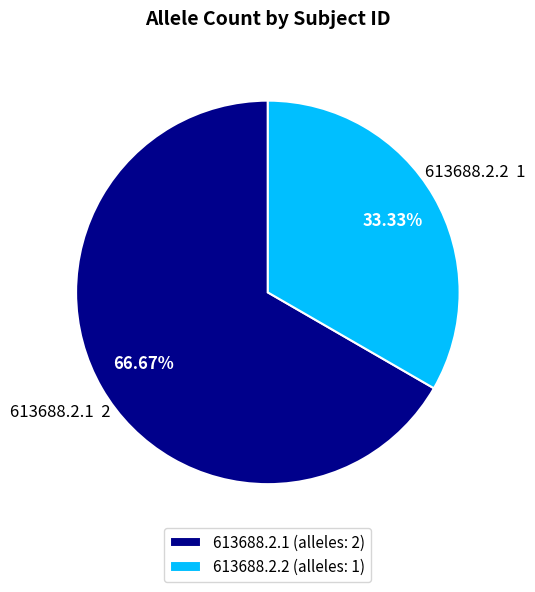

Do 613688.2.2 and 613688.2.1 together represent more than half of the pie?

Yes